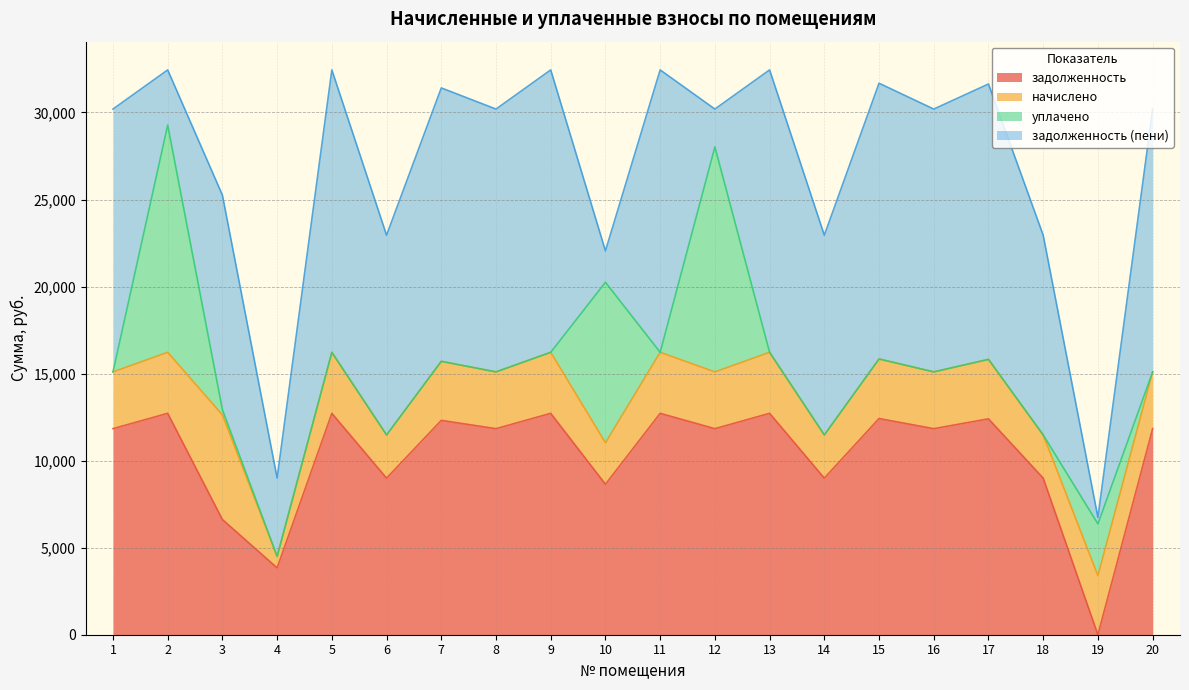

At which category is the sum across all series the highest?

2